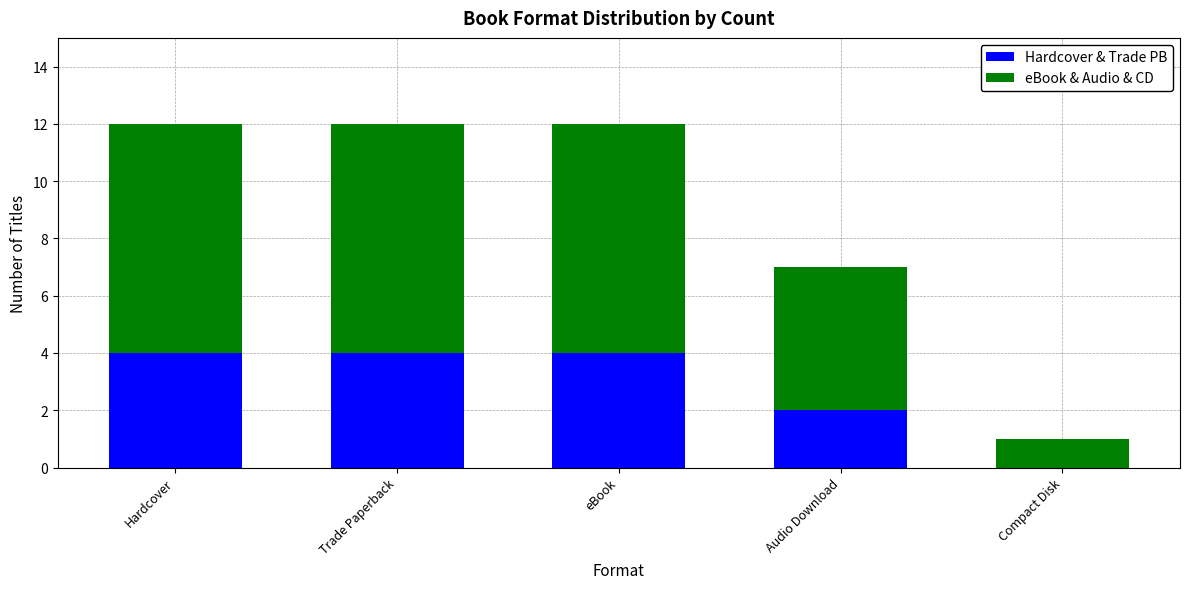

What is the total value across all series at Trade Paperback?

12